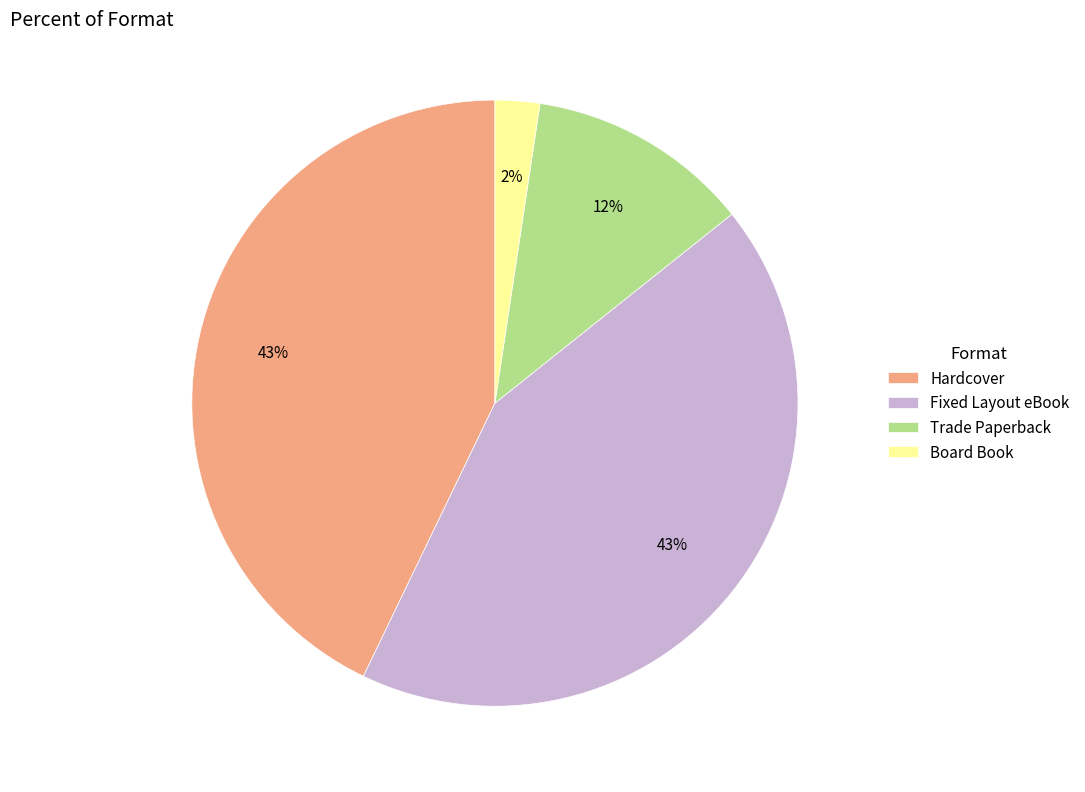

How many slices are in this pie chart?

4